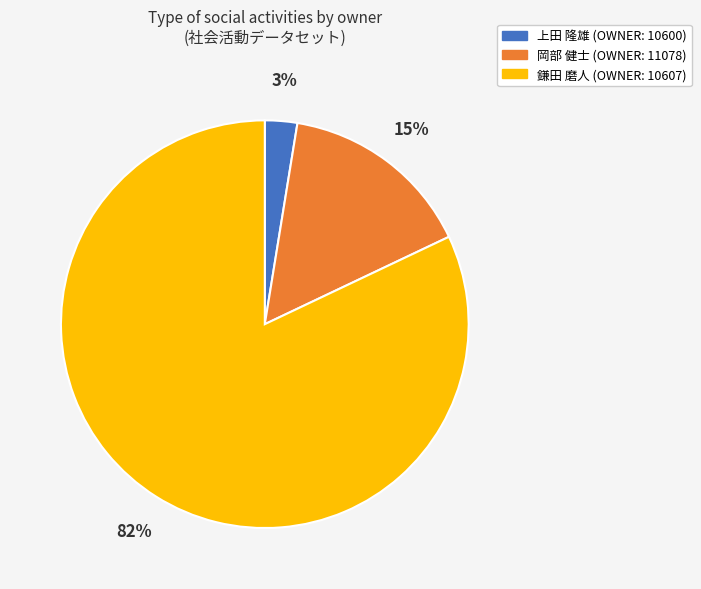

To the nearest percent, what percentage of the pie is 上田 隆雄 (OWNER: 10600)?

3%